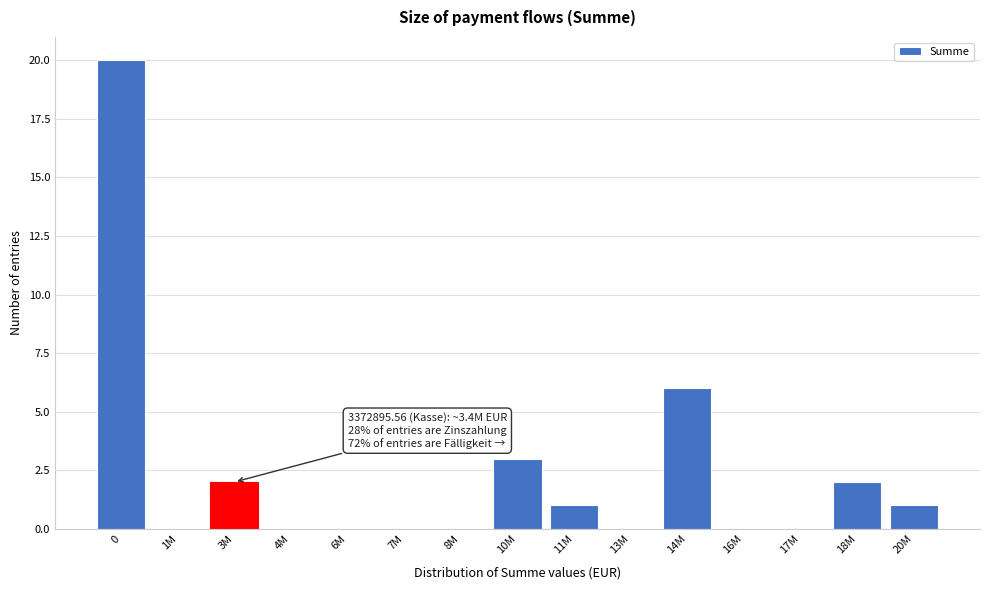

Reading left to right, transcribe all the data shown in this chart.

0=20	1M=0	3M=2	4M=0	6M=0	7M=0	8M=0	10M=3	11M=1	13M=0	14M=6	16M=0	17M=0	18M=2	20M=1